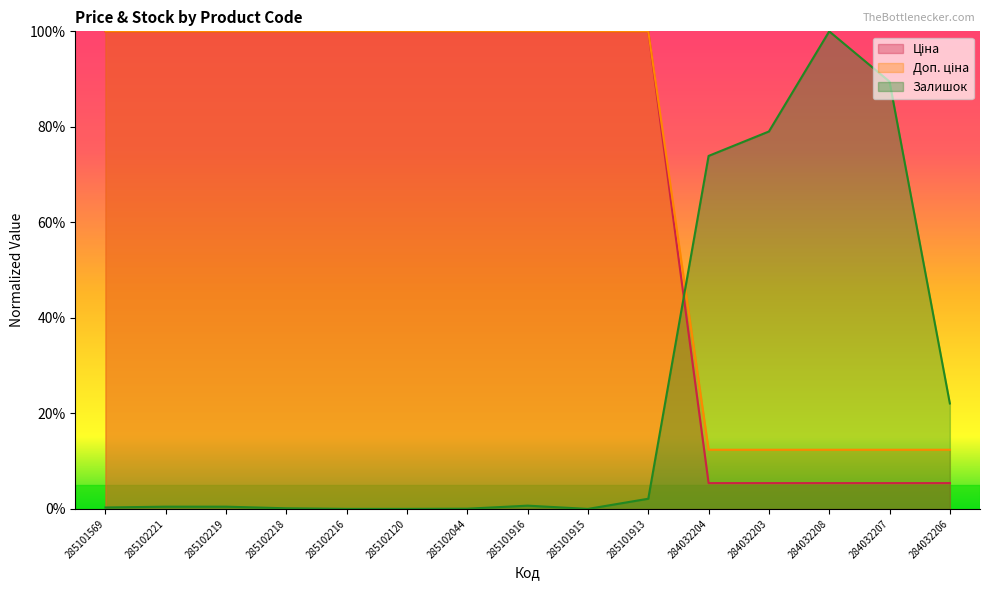

List the labels in order of Доп. ціна value, smallest first.

284032204, 284032203, 284032208, 284032207, 284032206, 285101569, 285102221, 285102219, 285102218, 285102216, 285102120, 285102044, 285101916, 285101915, 285101913